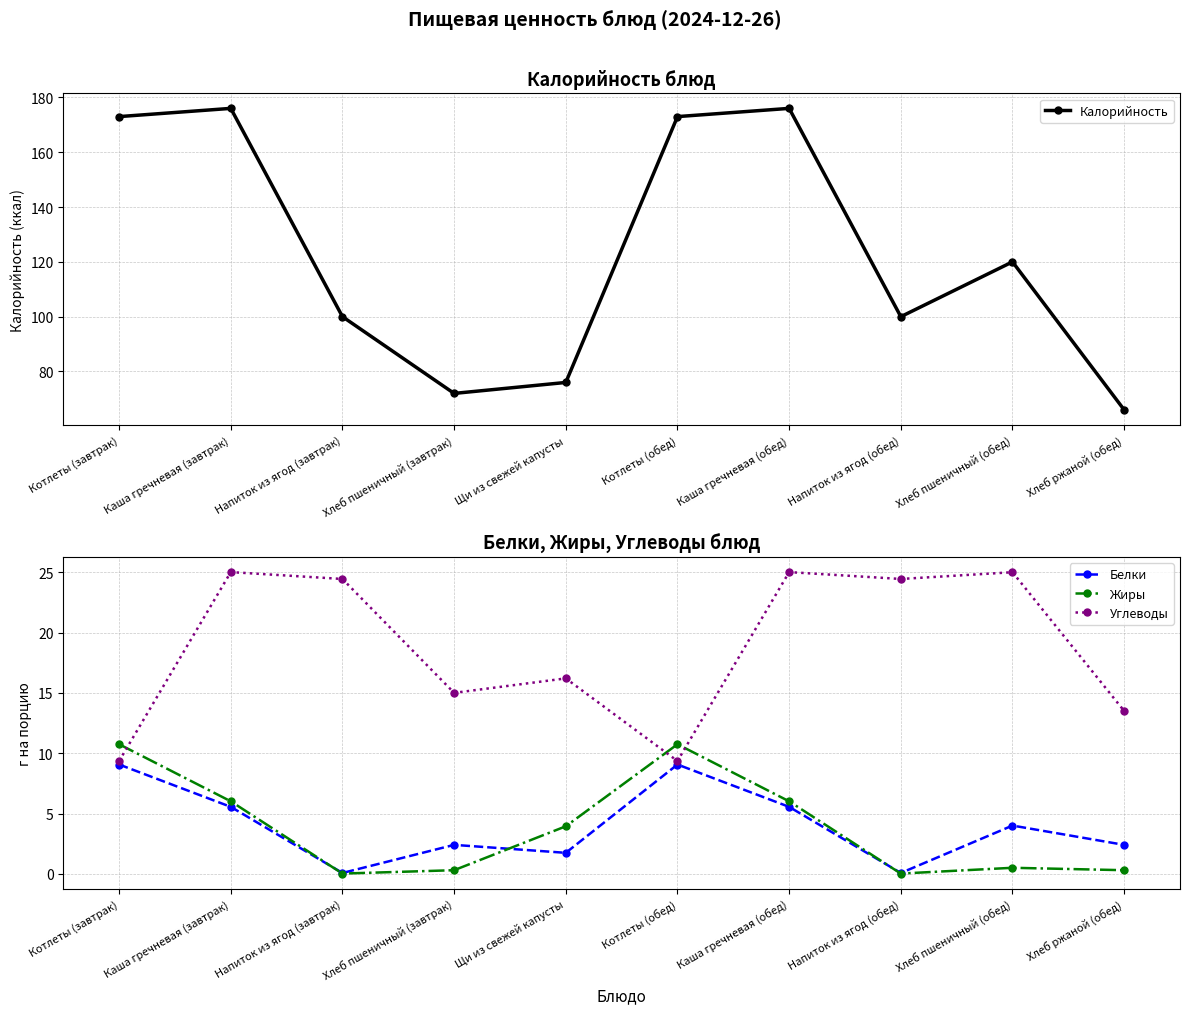

At which label does Белки reach its minimum?

Напиток из ягод (завтрак)